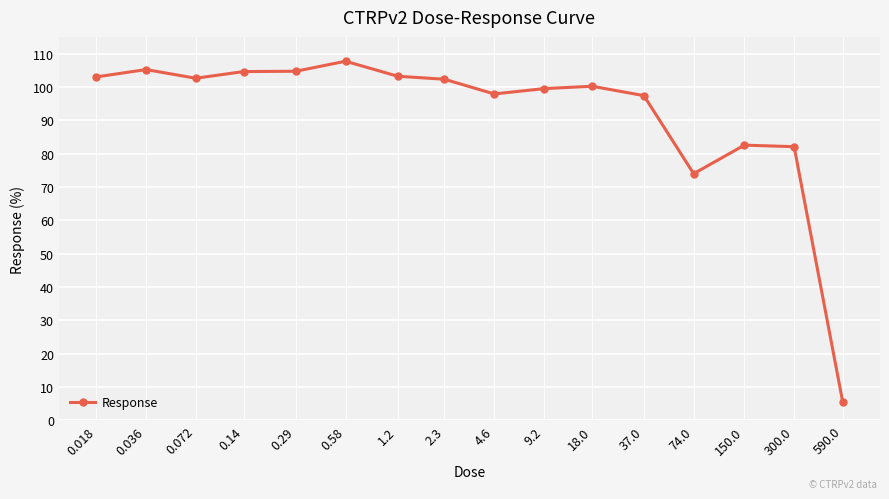

What is the value of the 15th point from the left?

82.1